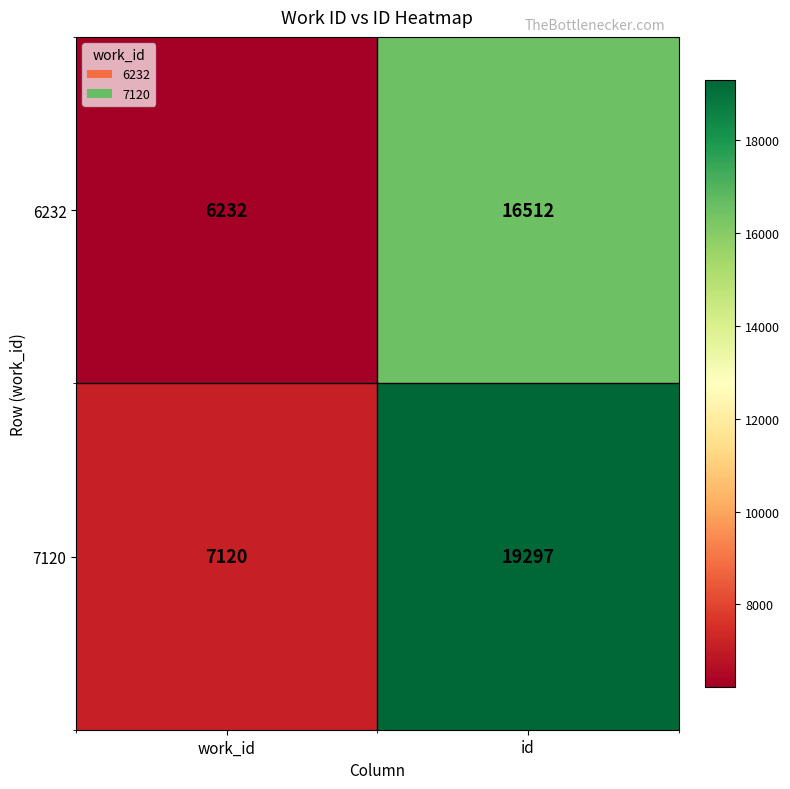

The 6232 series shows 16512 at id. True or false?

True